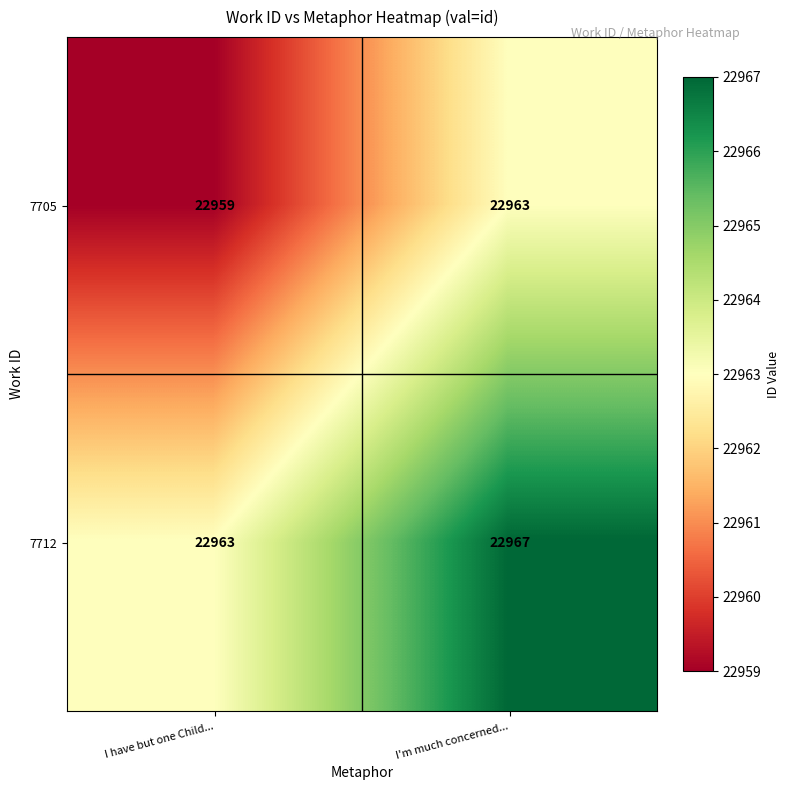

What is the spread (max minus min) of values at I'm much concerned...?

4